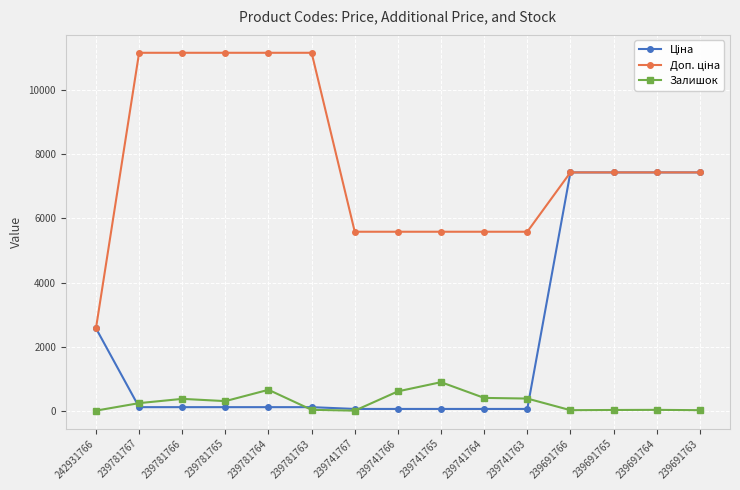

At how many categories does at least one series exceed 5240?

14